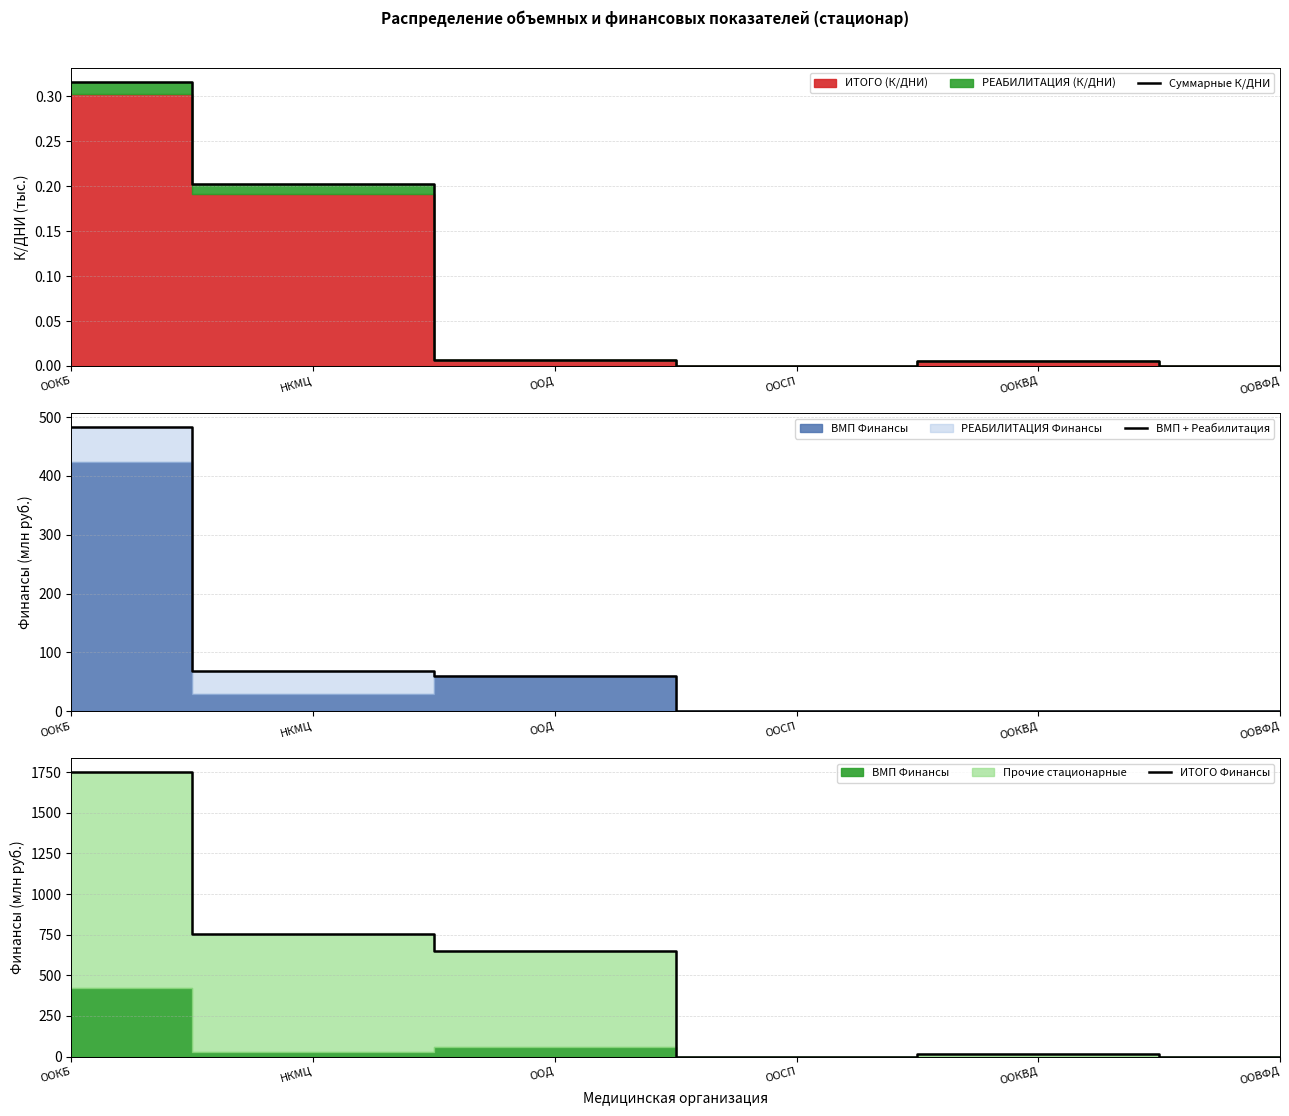

Where is the first local minimum for ИТОГО Финансы?

ООСП